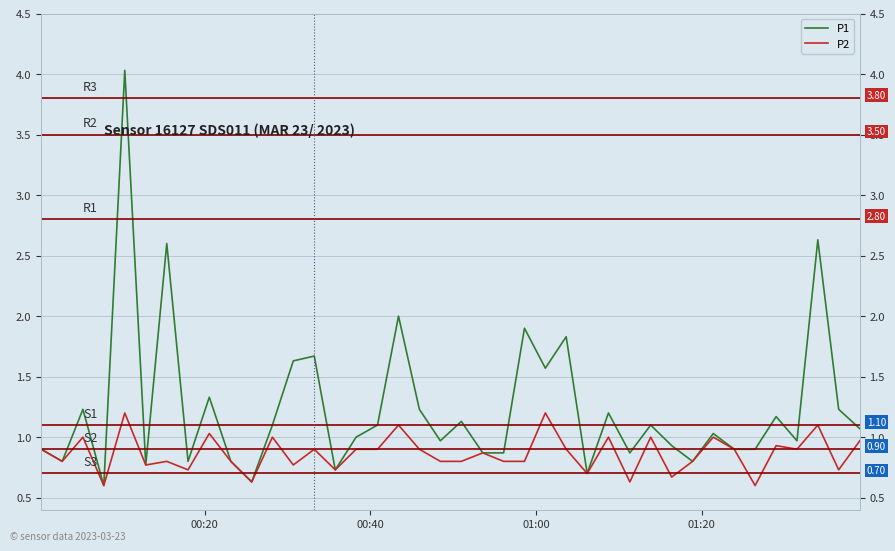

List the series in order of their peak value, highest first.

P1, P2